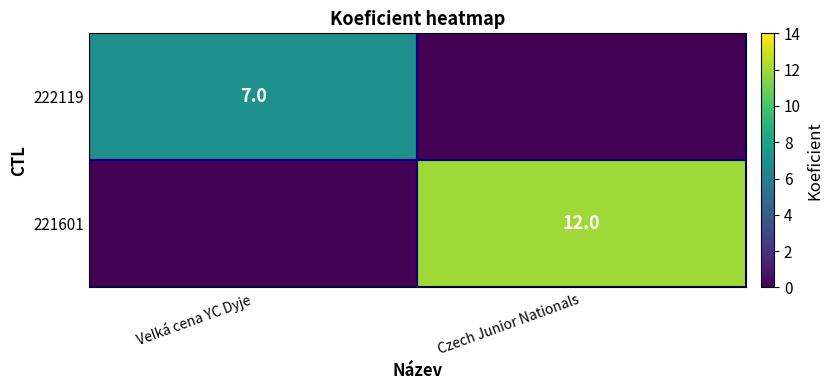

How many categories are shown in the chart?

2